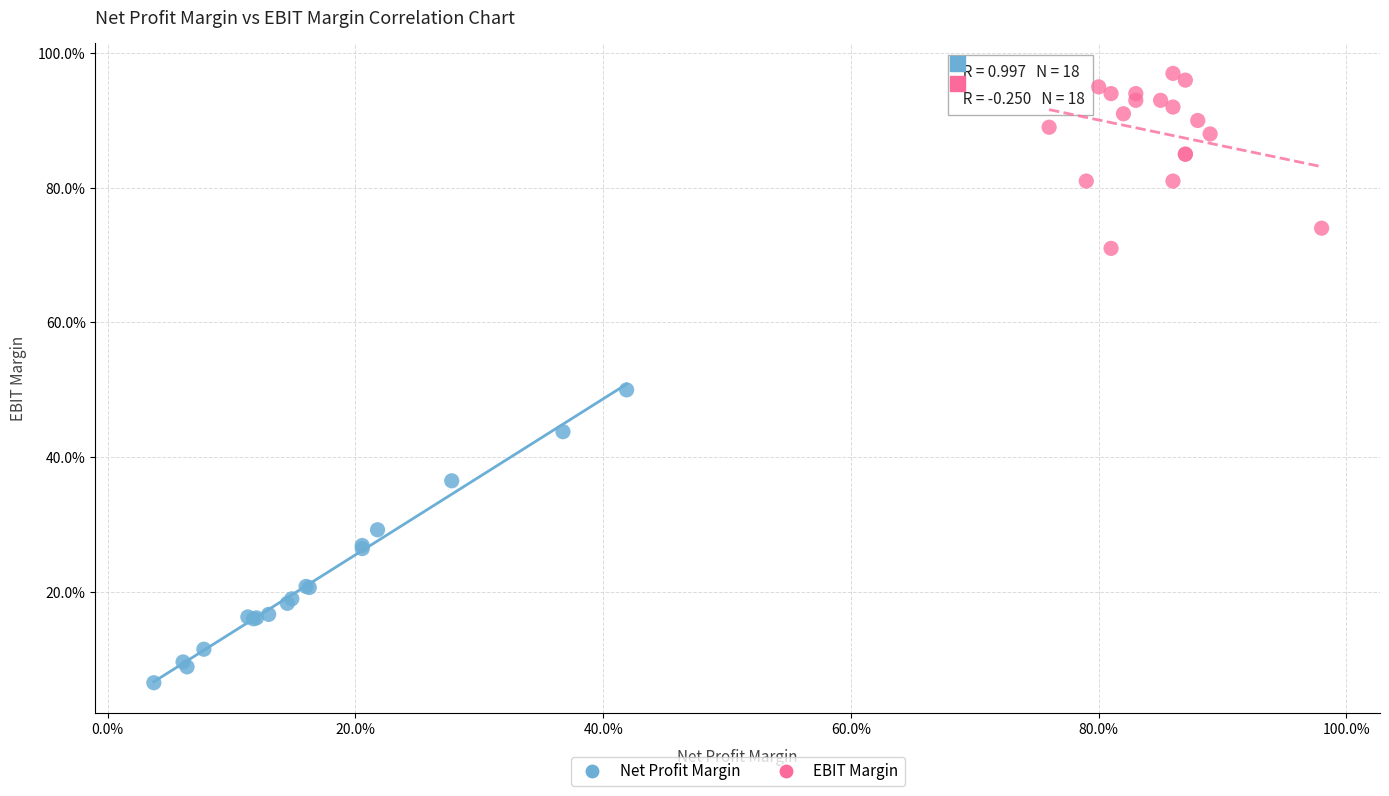

What are all the series names shown in the legend?

Net Profit Margin, EBIT Margin